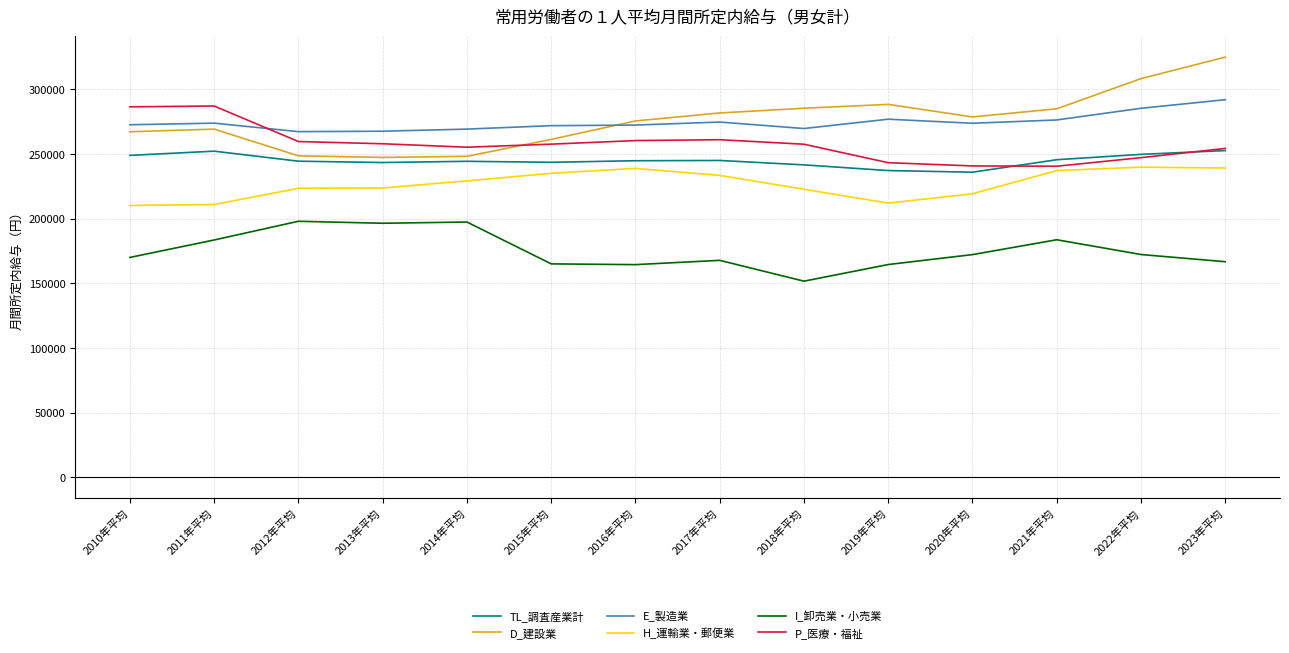

What is the total value across all series at 2011年平均?

1476294